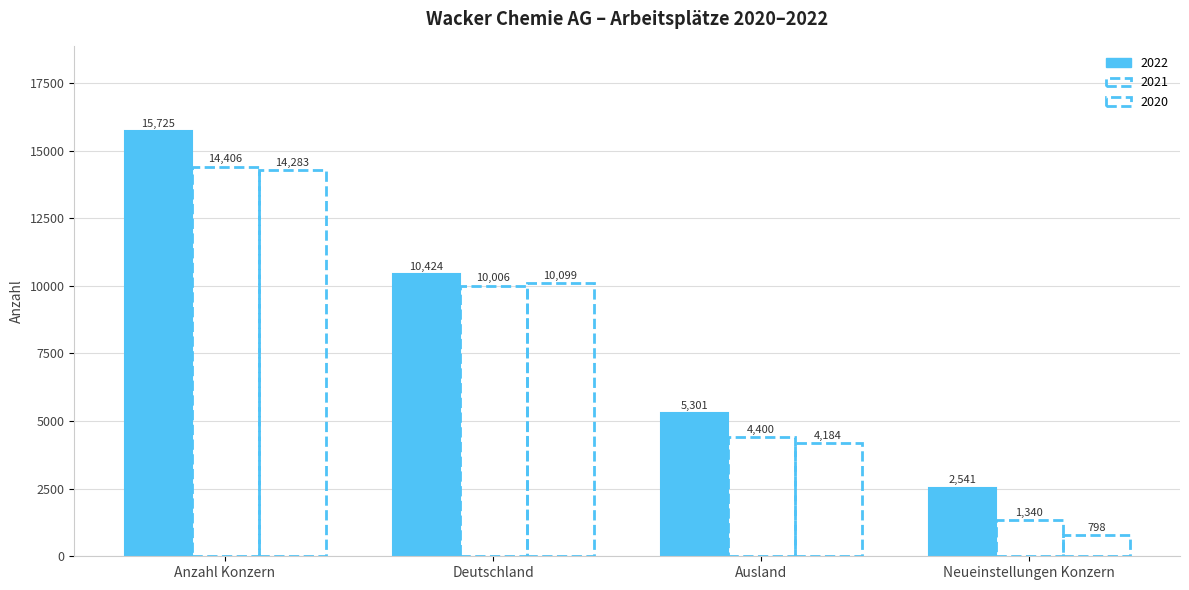

How many groups of bars are there?

4